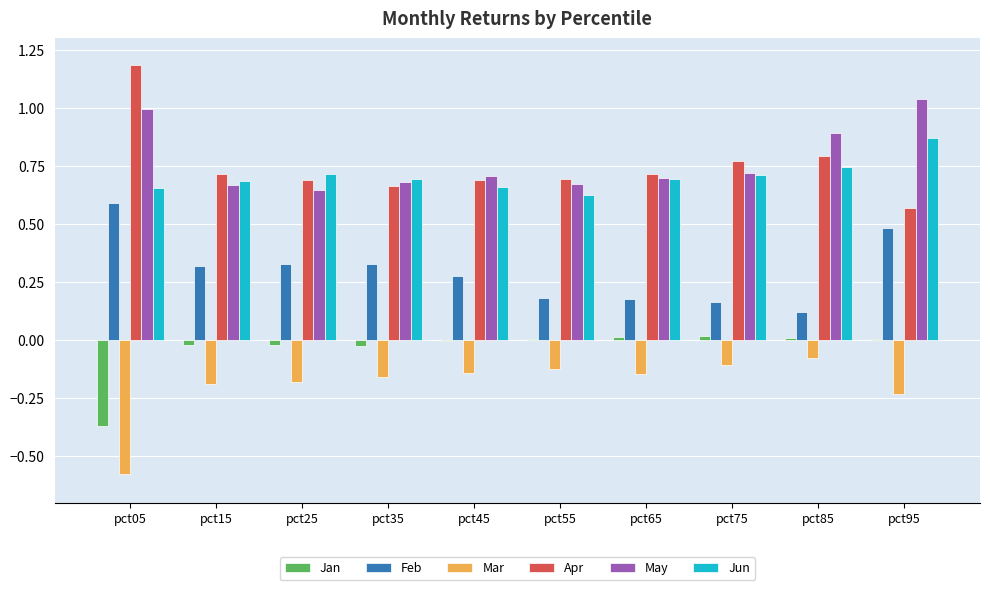

Which category has the highest value across all series?

pct05